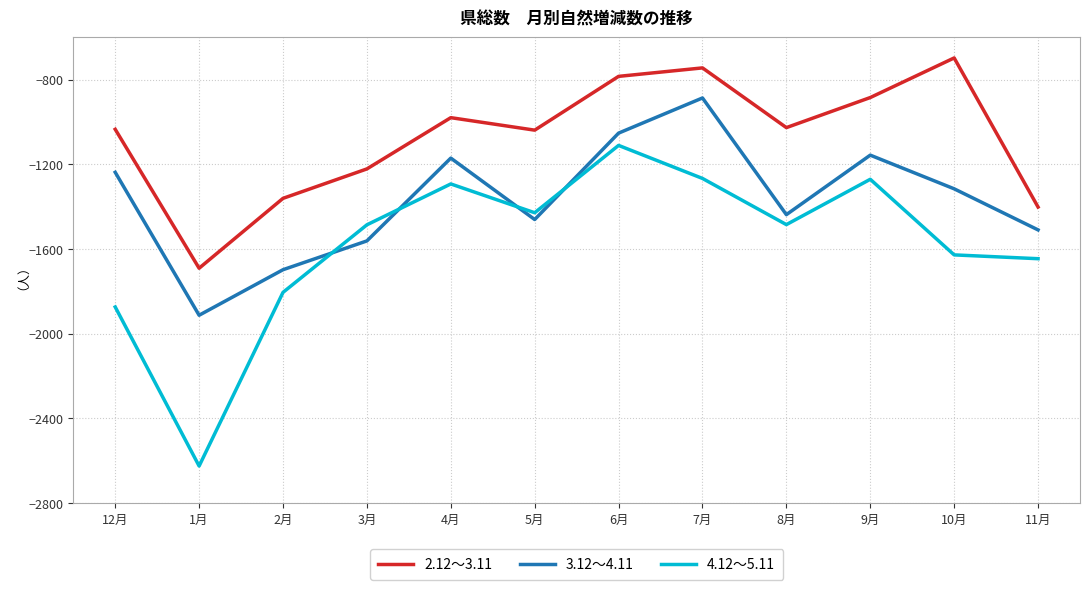

Read the 3.12～4.11 value at 5月, to the nearest 10.

-1460